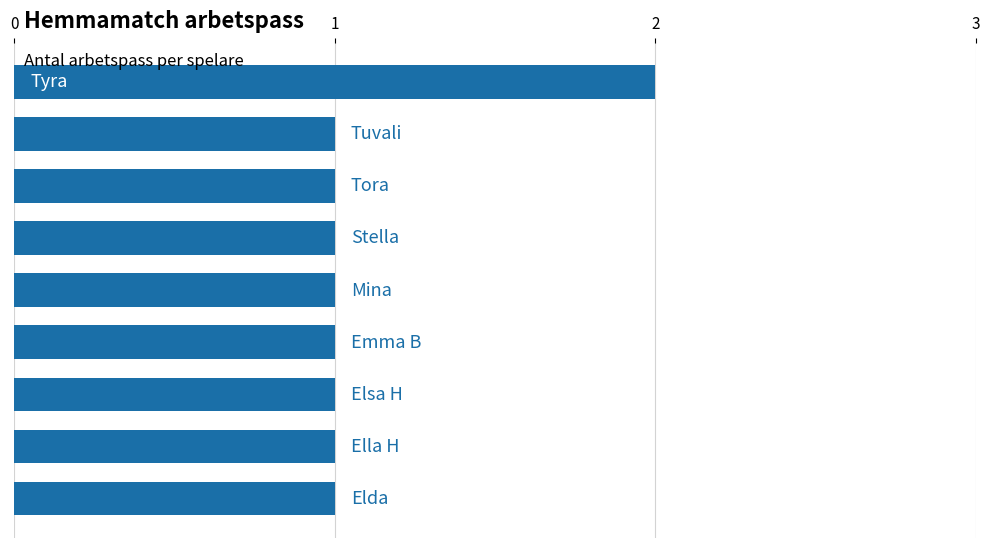

Does the chart contain stacked bars?

No